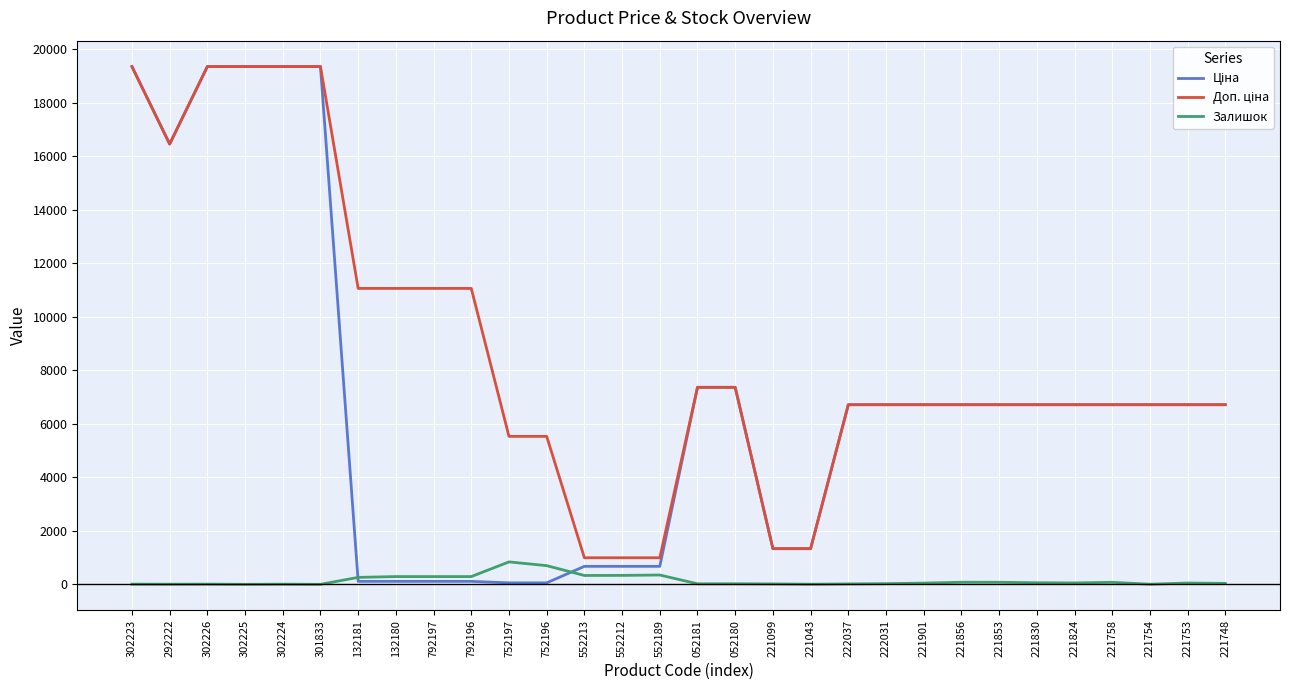

What is the difference between the Залишок values at 222031 and 302226?

18.0